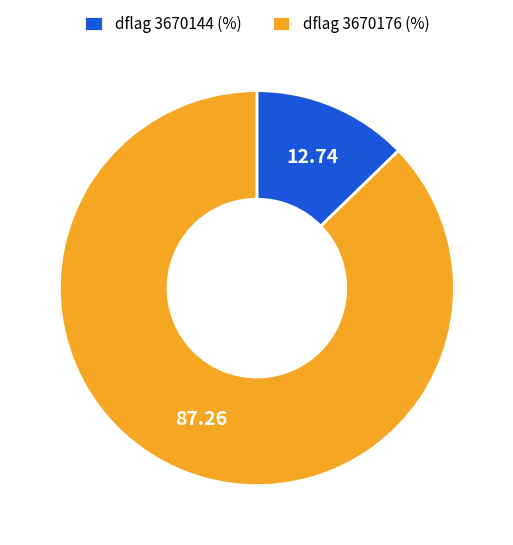

What is the largest slice in the pie chart?

dflag 3670176 (%)